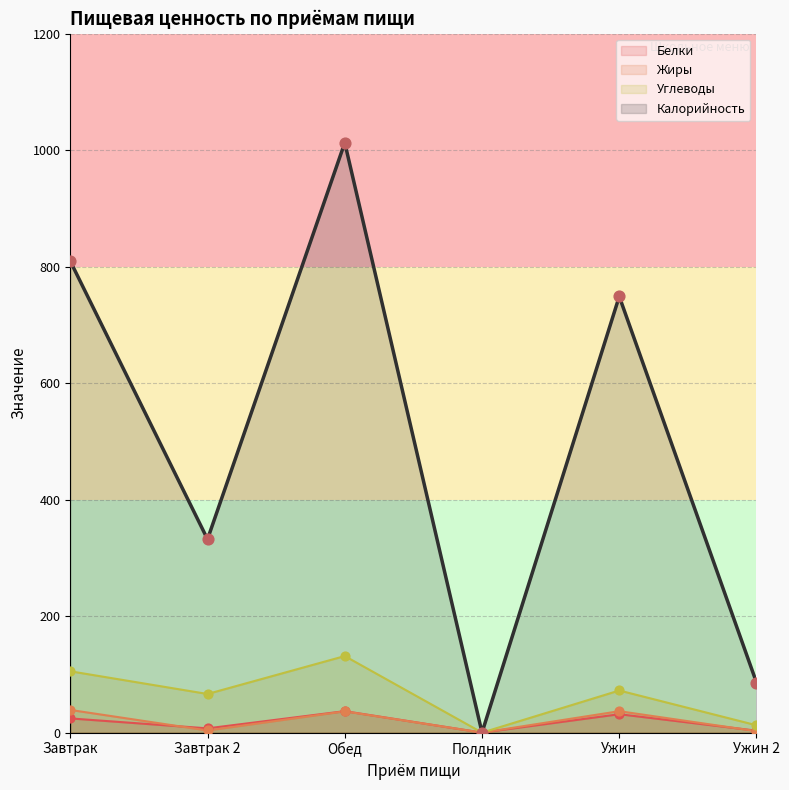

What are all the series names shown in the legend?

Белки, Жиры, Углеводы, Калорийность